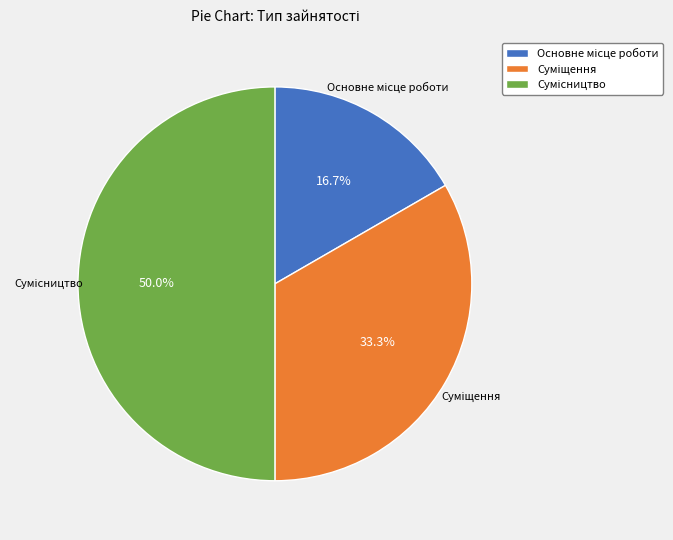

How many slices are in this pie chart?

3